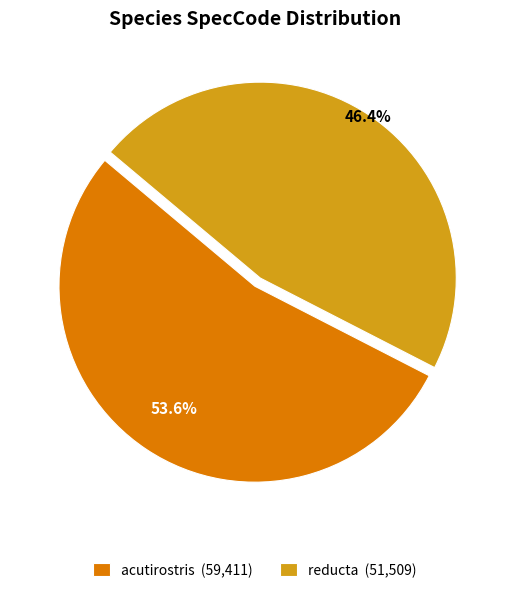

To the nearest percent, what is the difference between the acutirostris and reducta slice percentages?

7%